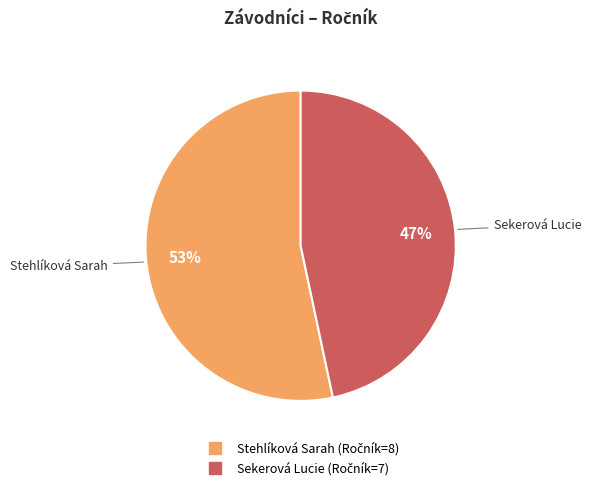

Between Stehlíková Sarah and Sekerová Lucie, which is larger?

Stehlíková Sarah